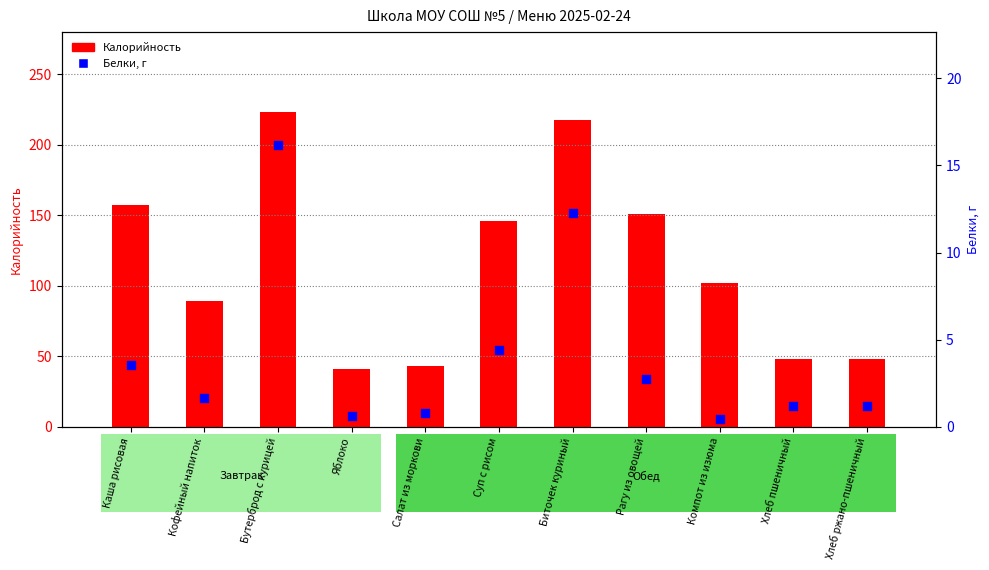

Which series has the widest spread of Y values?

Калорийность